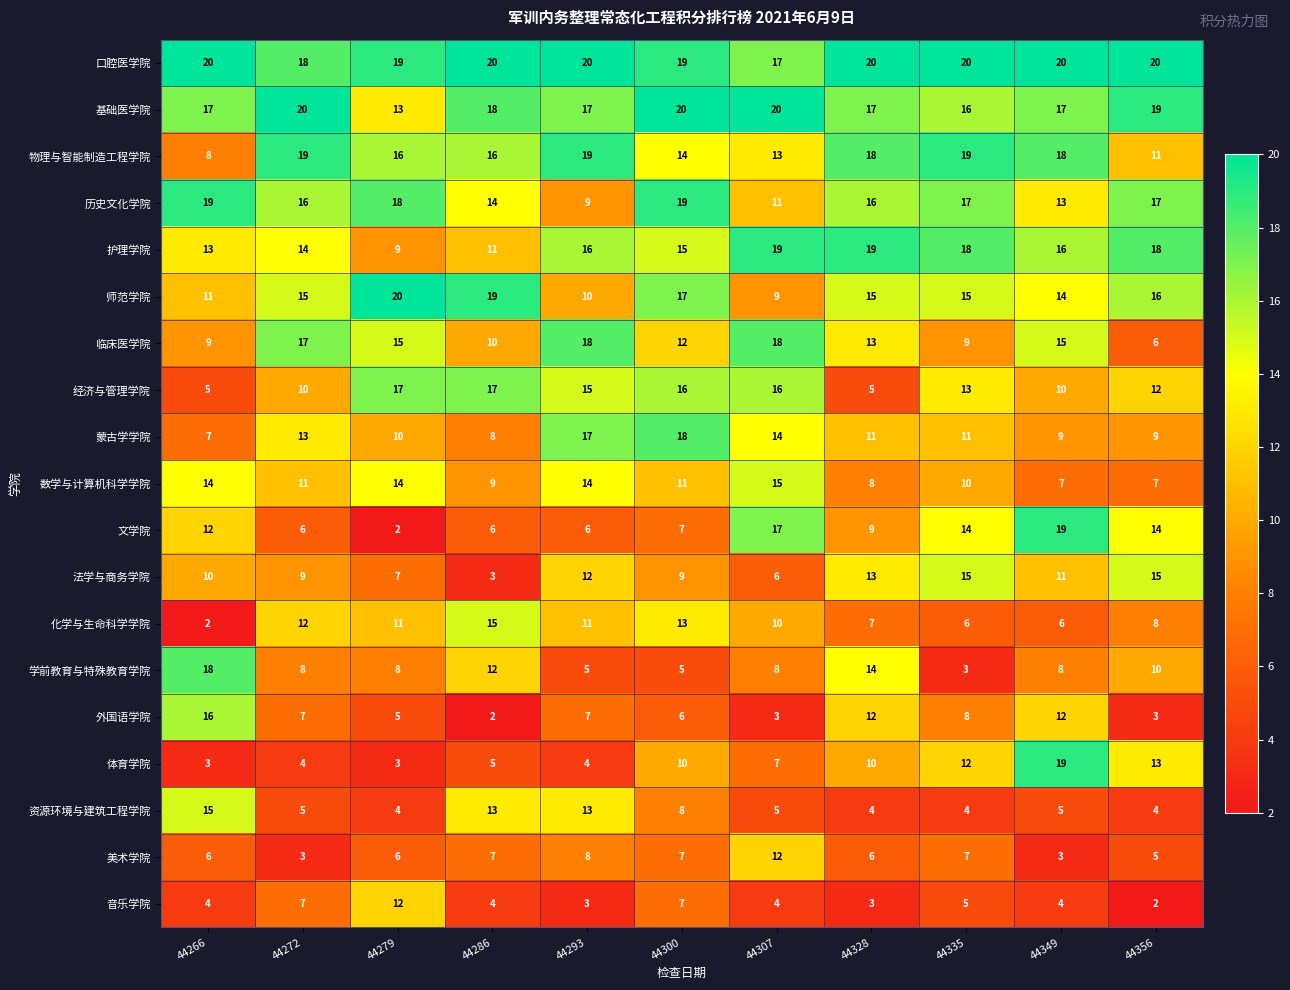

Count the 美术学院 values in the range 5 to 7.

7